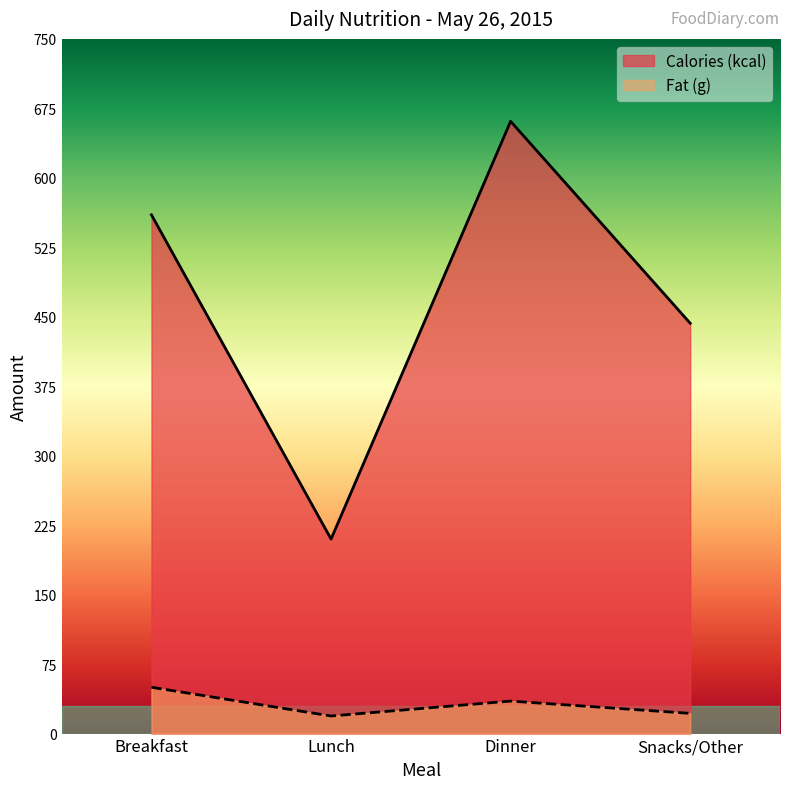

The Calories (kcal) series shows 250.3 at Dinner. True or false?

False